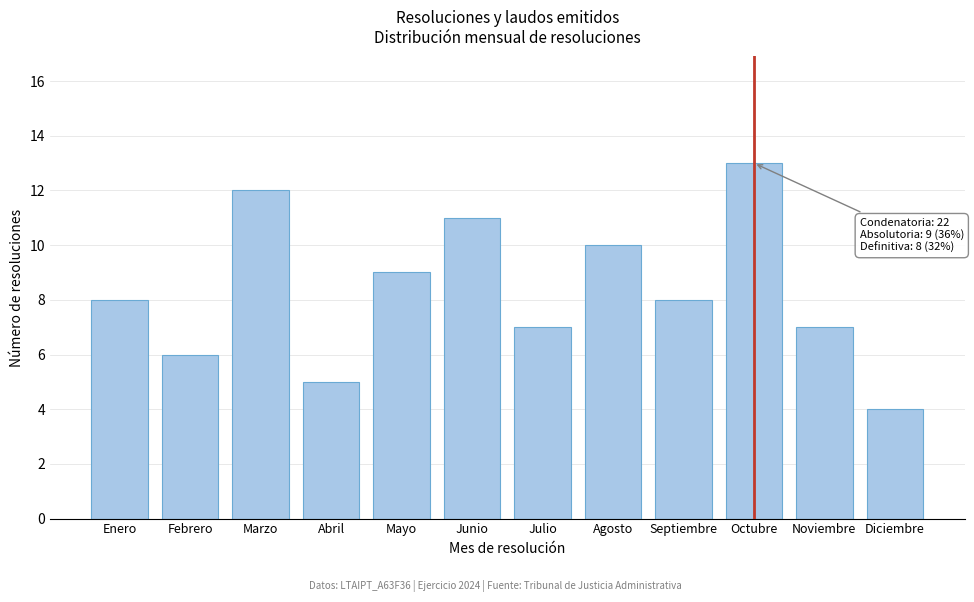

Reading left to right, transcribe all the data shown in this chart.

Enero=8	Febrero=6	Marzo=12	Abril=5	Mayo=9	Junio=11	Julio=7	Agosto=10	Septiembre=8	Octubre=13	Noviembre=7	Diciembre=4